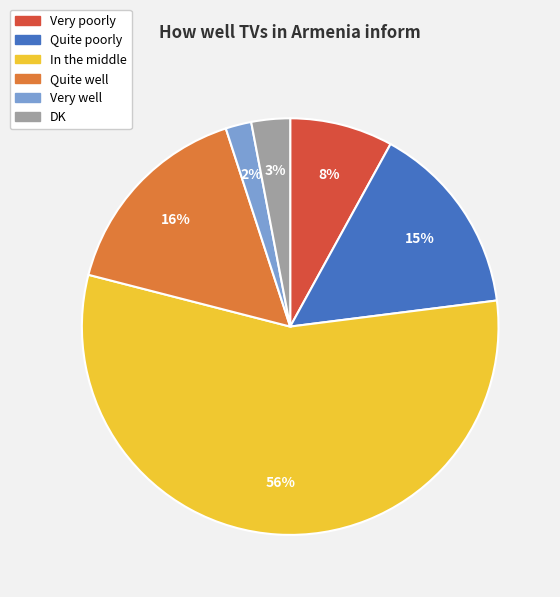

Does In the middle account for over 50% of the chart?

Yes